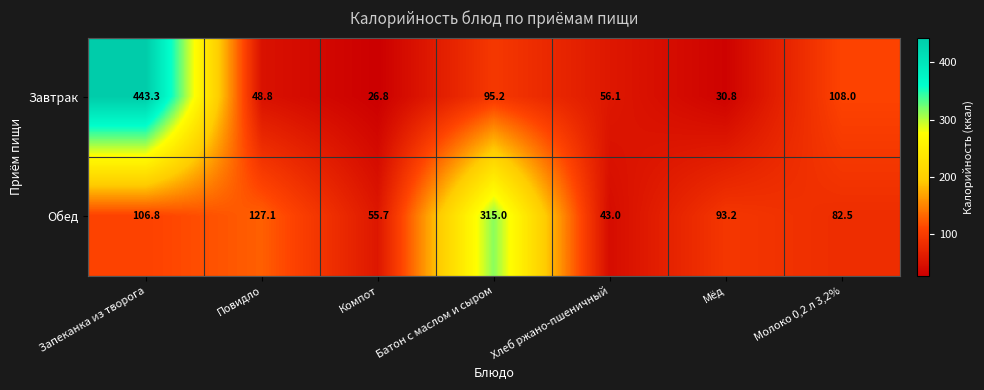

At which label does Обед first exceed 93?

Запеканка из творога